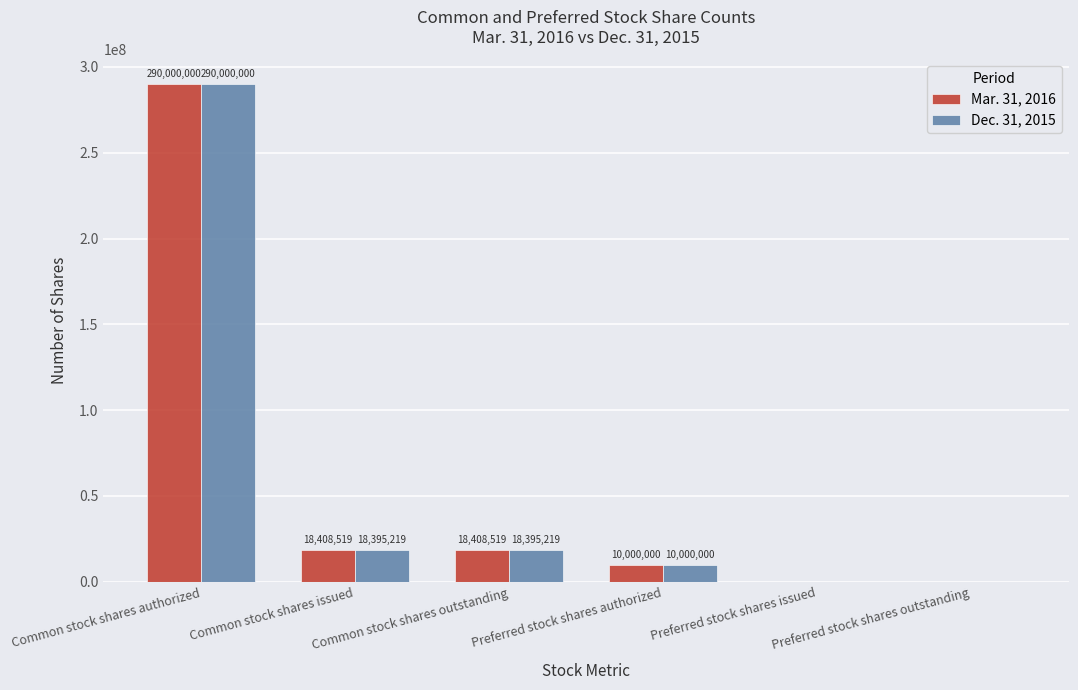

What is the sum of all Dec. 31, 2015 values?

336790438